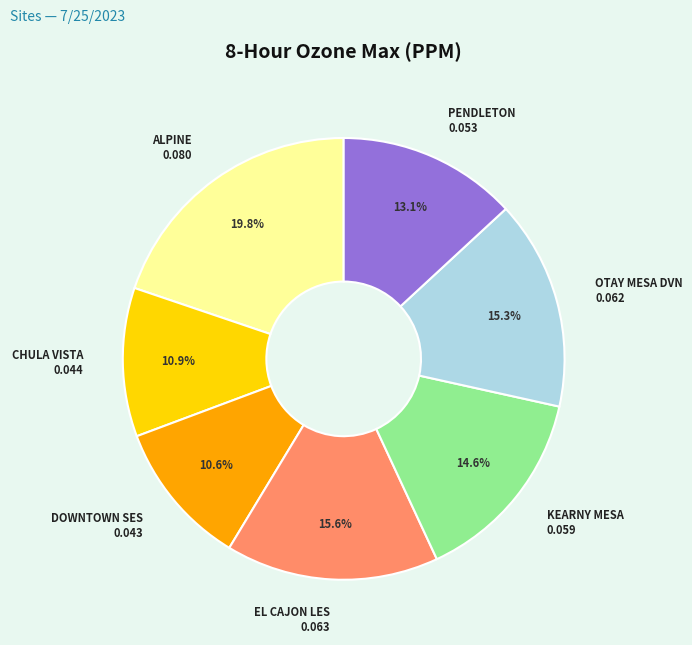

What is the largest slice in the pie chart?

ALPINE